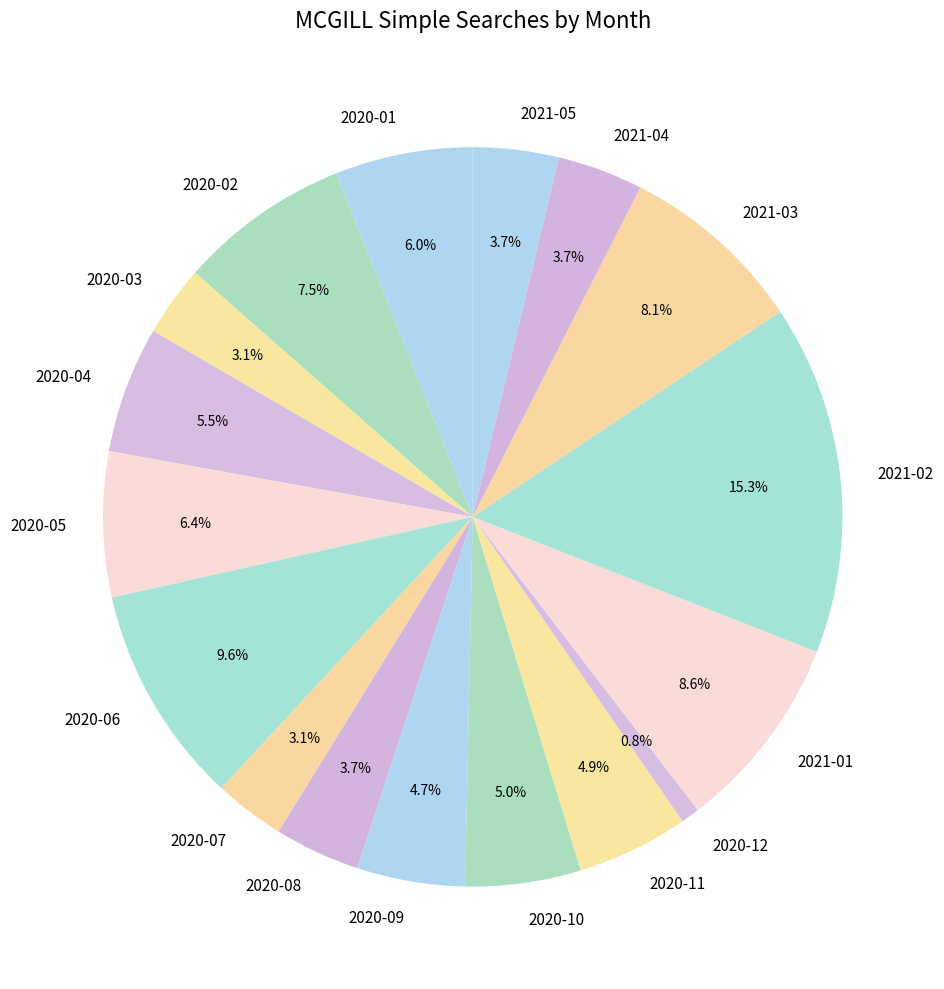

Does 2021-04 represent more than half of the total?

No